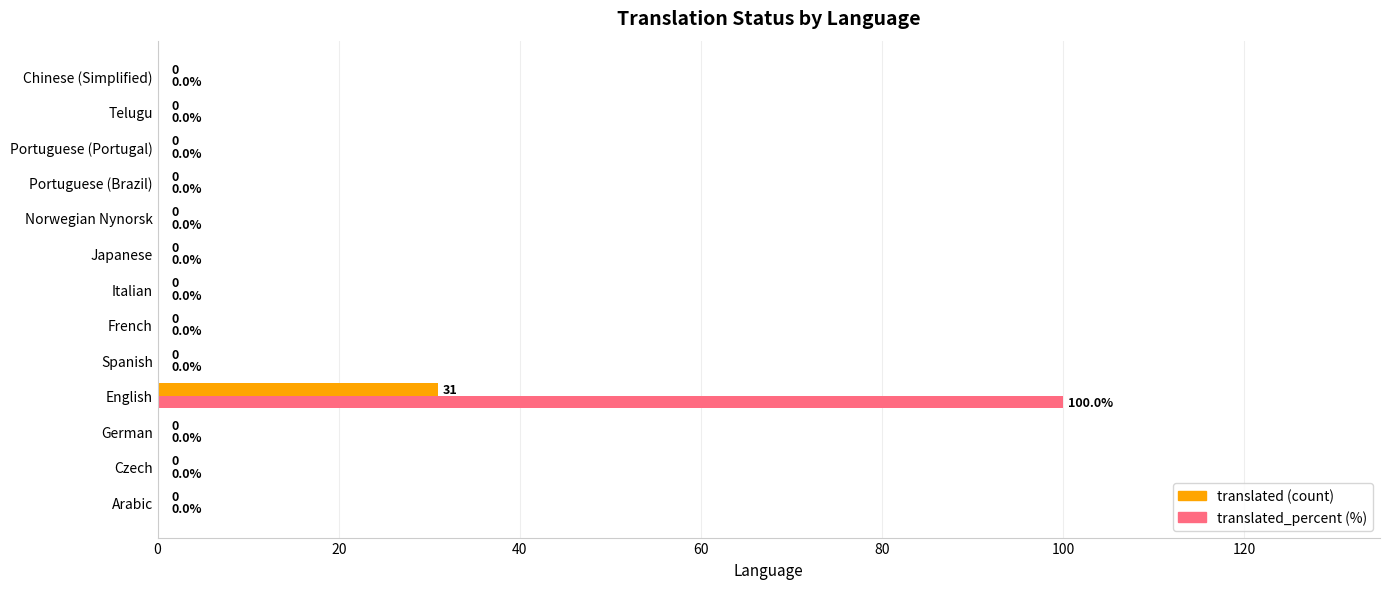

What is the greatest value displayed?

100